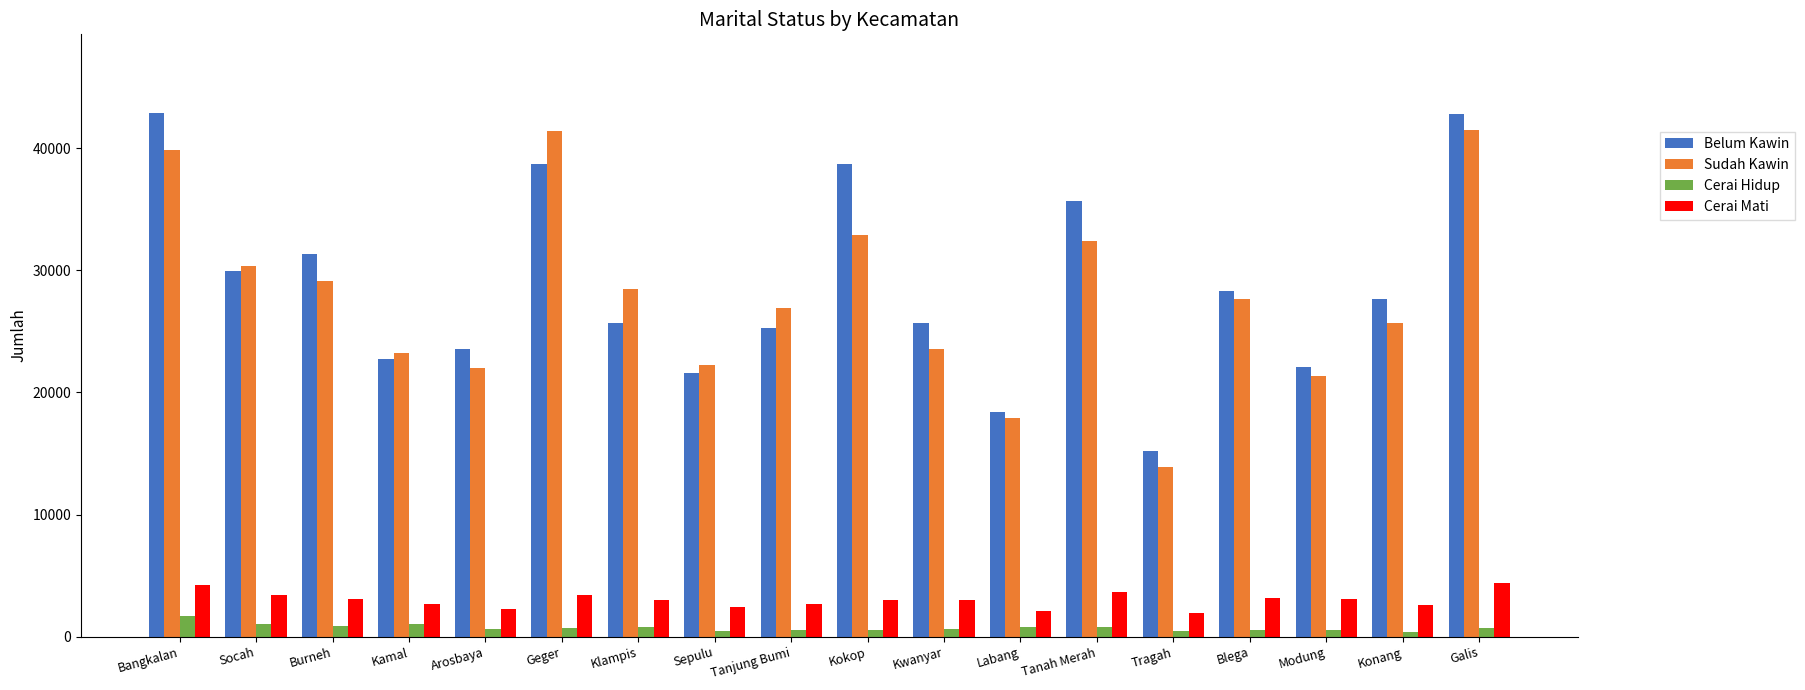

Between Bangkalan and Konang, which series saw the biggest shift?

Belum Kawin